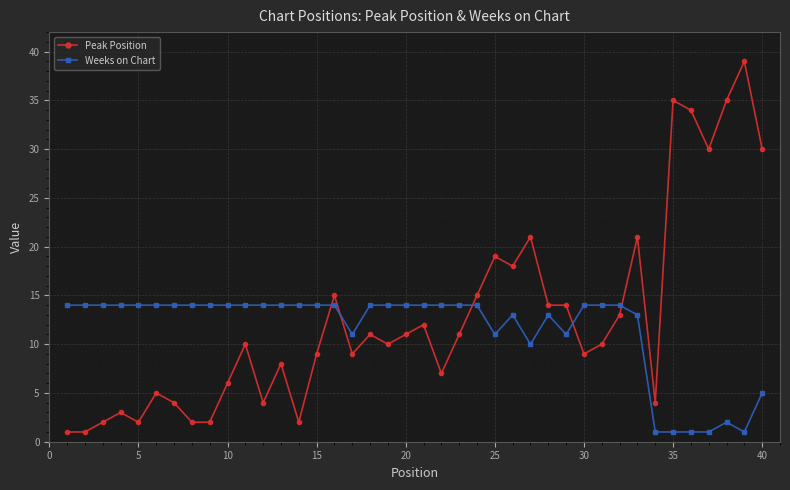

What is the value of the Weeks on Chart point at the 25th from the left?

11